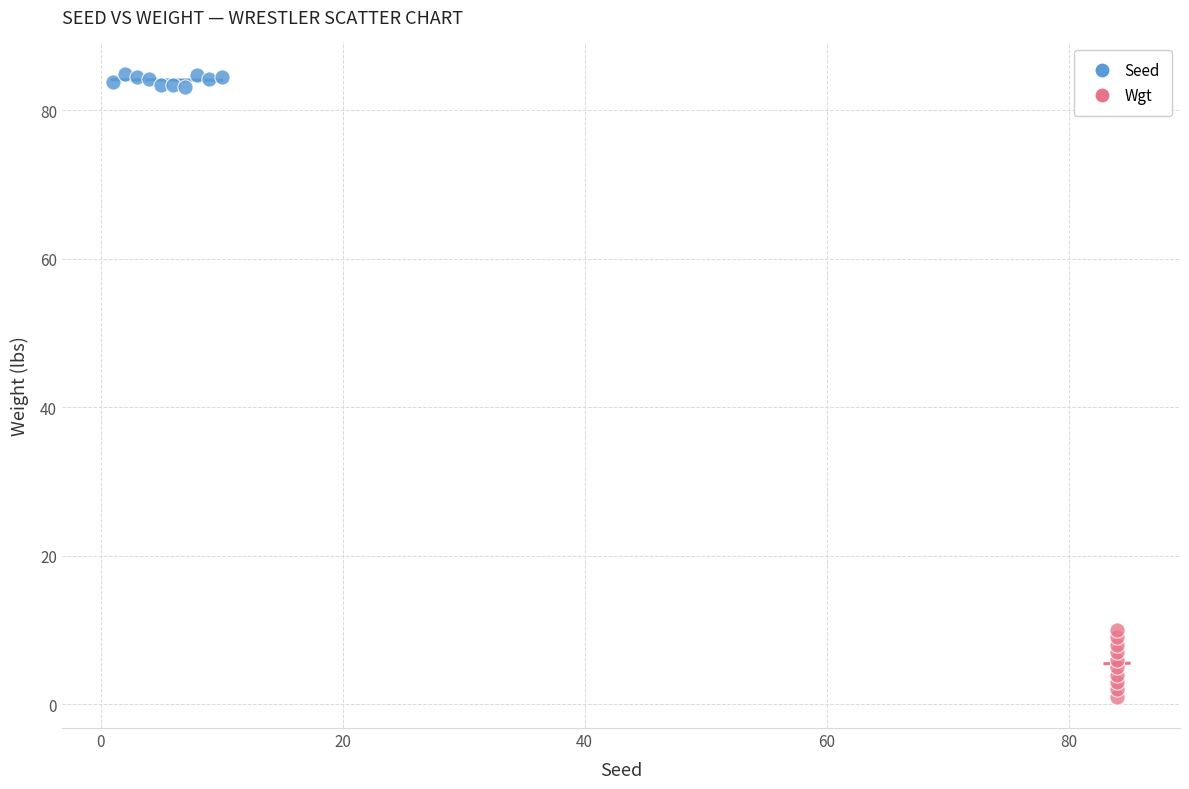

Which series has the widest spread of Y values?

Wgt